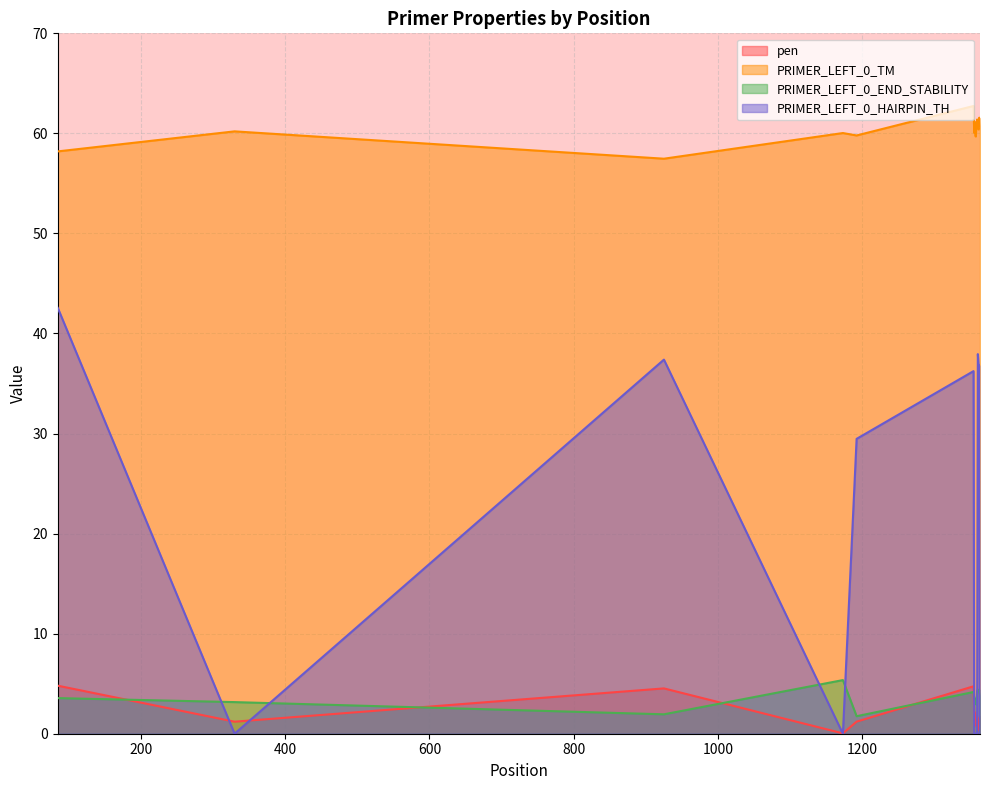

List the labels in order of pen value, smallest first.

1173, 1361, 1360, 1358, 330, 1192, 1357, 1359, 1362, 1363, 1355, 1356, 925, 1354, 85